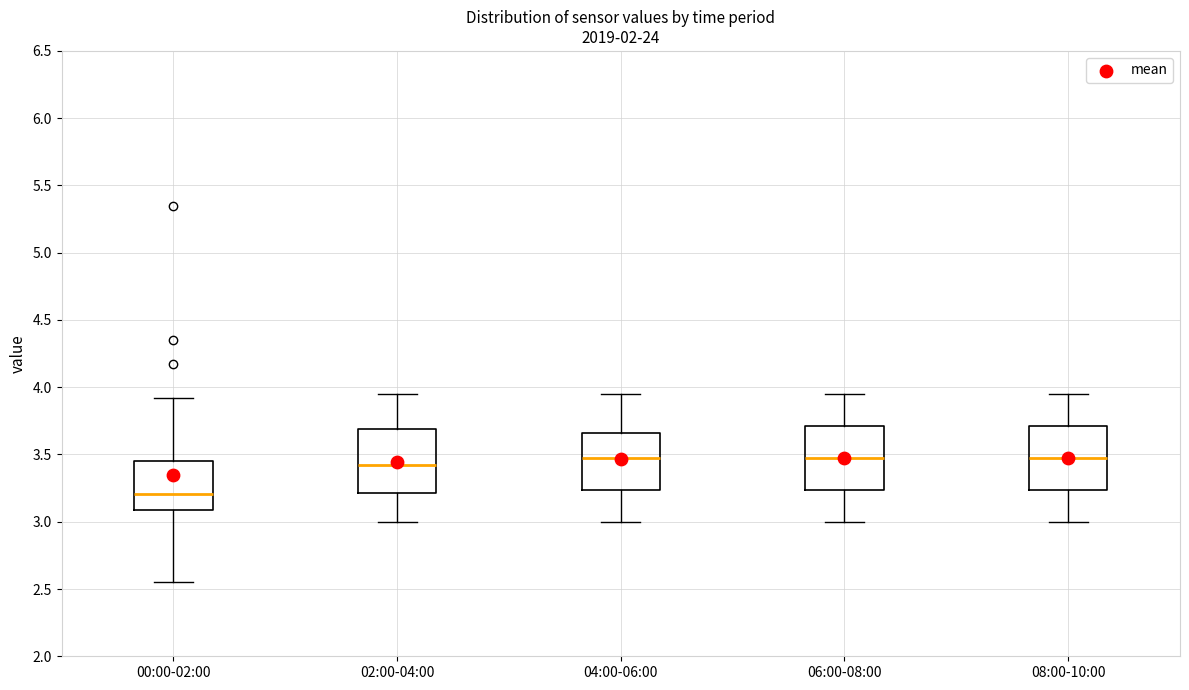

Reading left to right, read every box against the y-axis: the position of its median line, the range the box covers, and the ends of its whiskers. The values are not printed on the chart, so give them approximately, as read against the axis.

00:00-02:00: median 3.20, box 3.10 to 3.45, whiskers 2.55 to 3.90
02:00-04:00: median 3.45, box 3.20 to 3.70, whiskers 3.00 to 3.95
04:00-06:00: median 3.50, box 3.25 to 3.65, whiskers 3.00 to 3.95
06:00-08:00: median 3.50, box 3.25 to 3.70, whiskers 3.00 to 3.95
08:00-10:00: median 3.50, box 3.25 to 3.70, whiskers 3.00 to 3.95